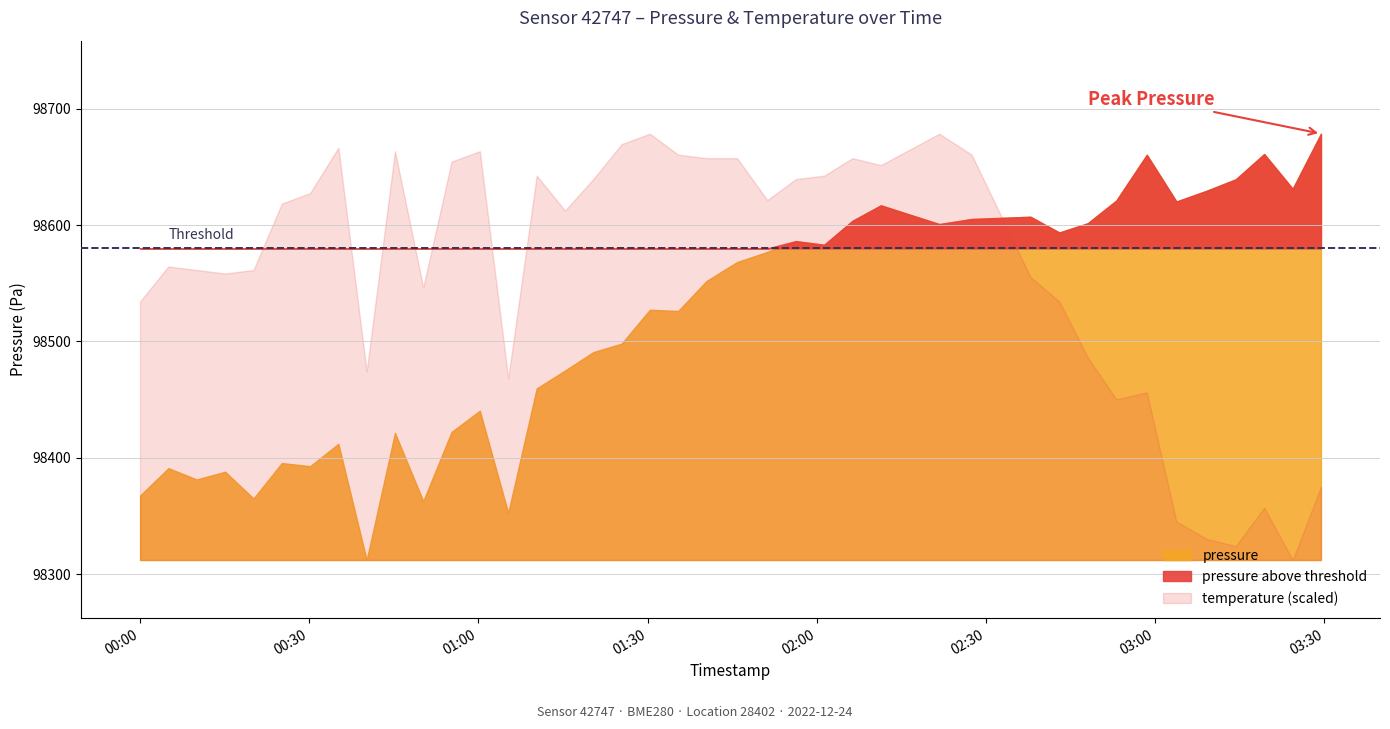

Which series has the largest total across all categories?

pressure